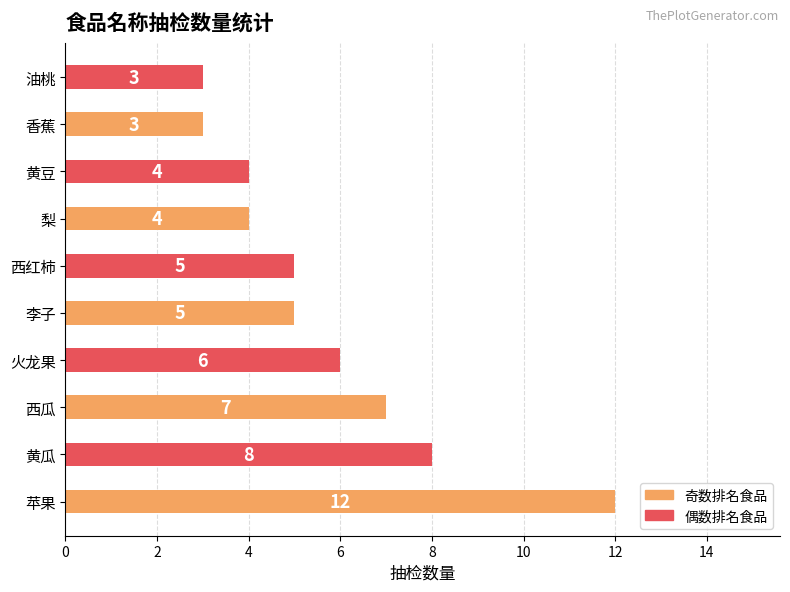

What is the difference between the maximum and minimum values?

9